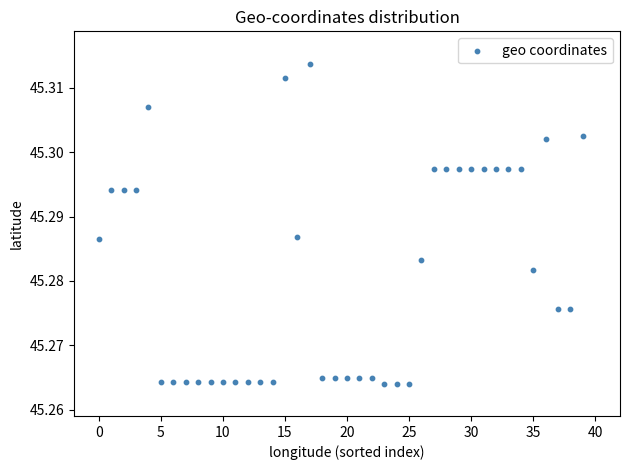

How many points are shown in the scatter plot?

40